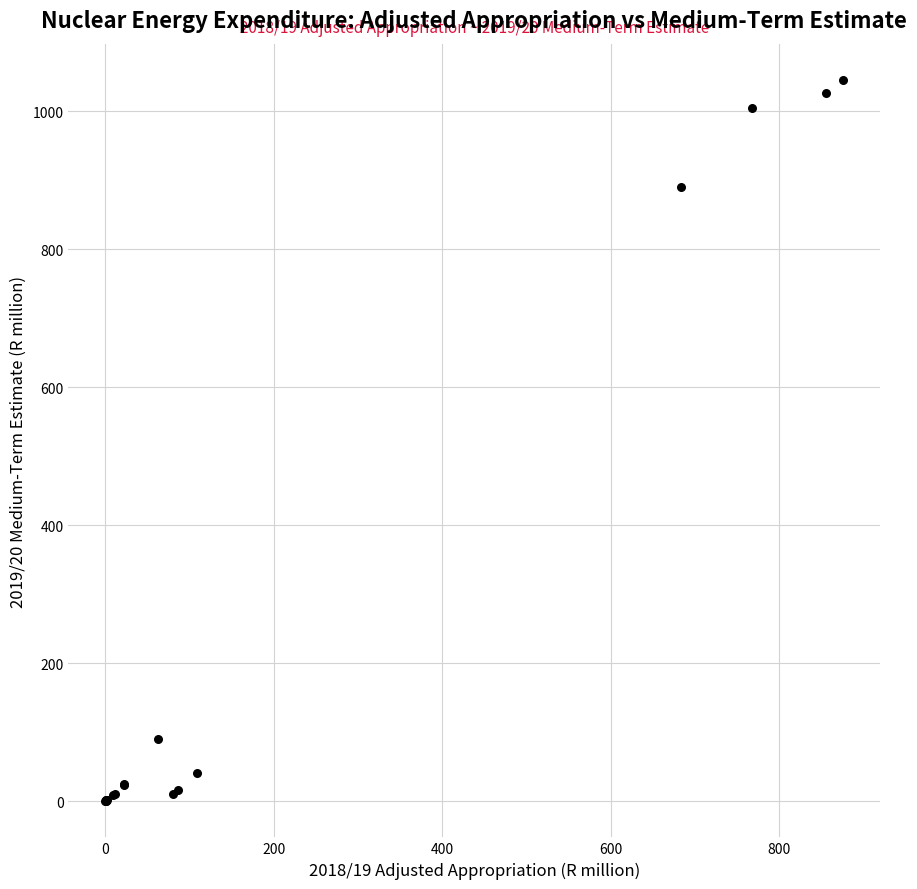

What Y value in the scatter plot is closest to 522?

890.4